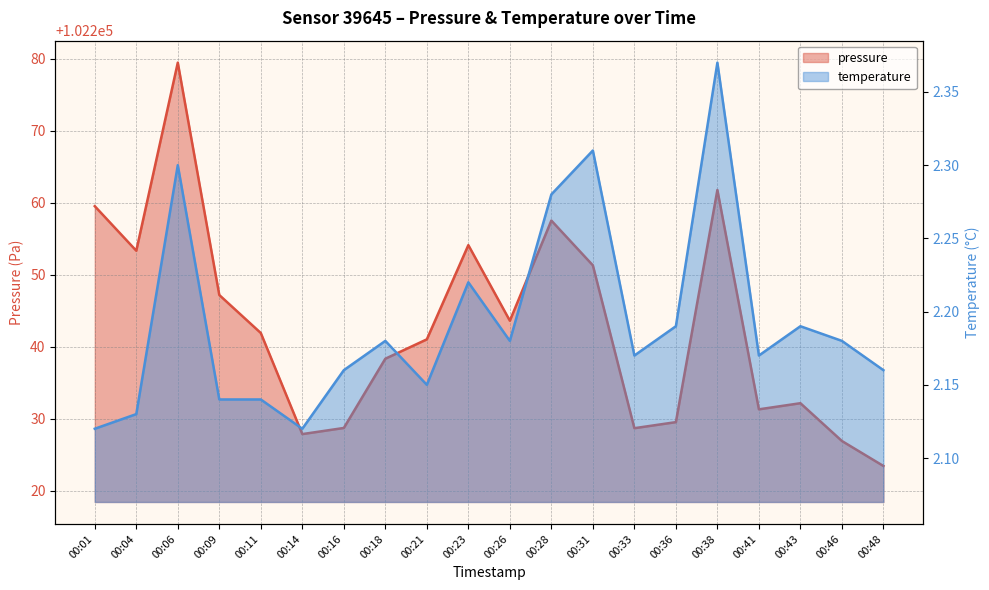

What is the total value across all series at 00:09?

102249.3